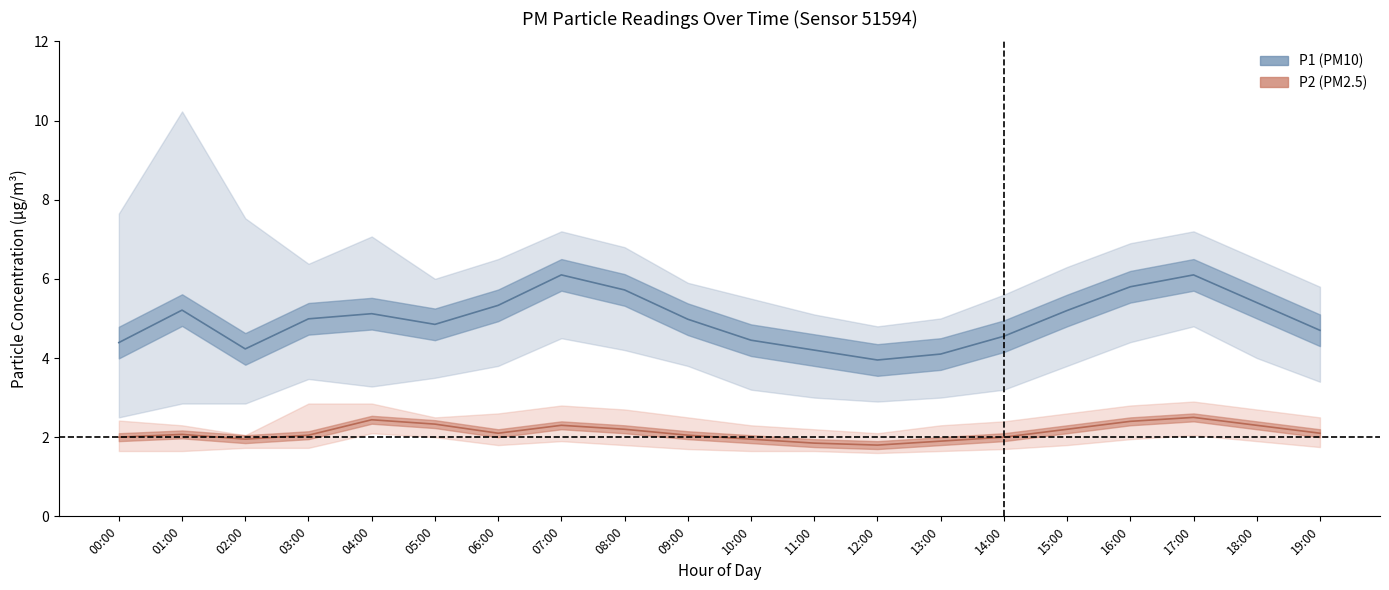

At which label is P1_upper closest to 7?

04:00